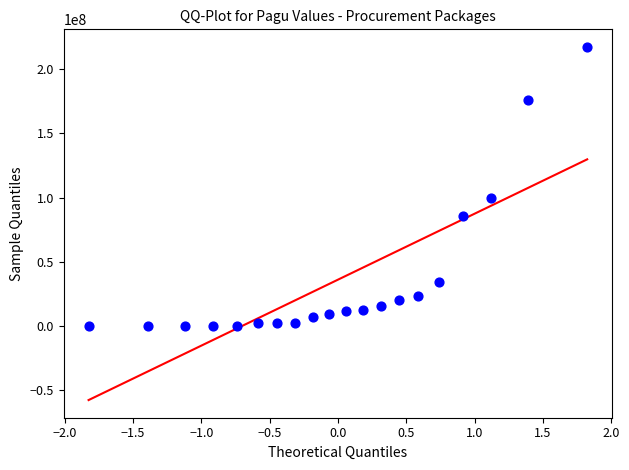

What Y value in the scatter plot is closest to 108800000?

99958000